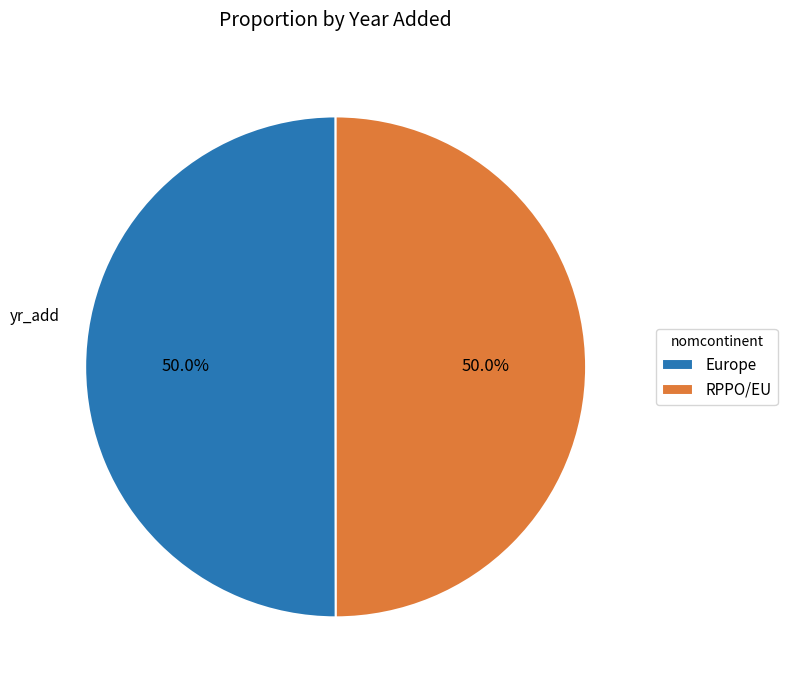

How much of the chart is everything except RPPO/EU?

50.0%